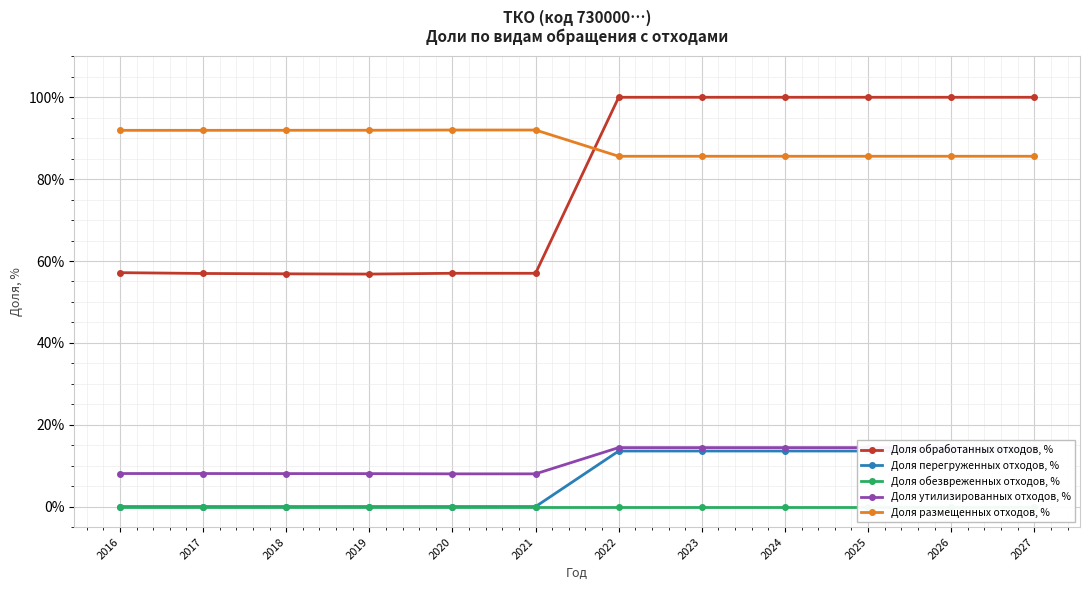

Which series has the largest range (max minus min)?

Доля обработанных отходов, %